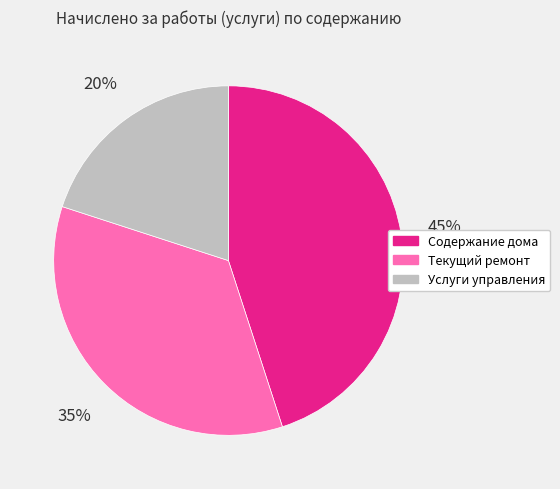

The Услуги управления slice represents 20% of the pie. True or false?

True